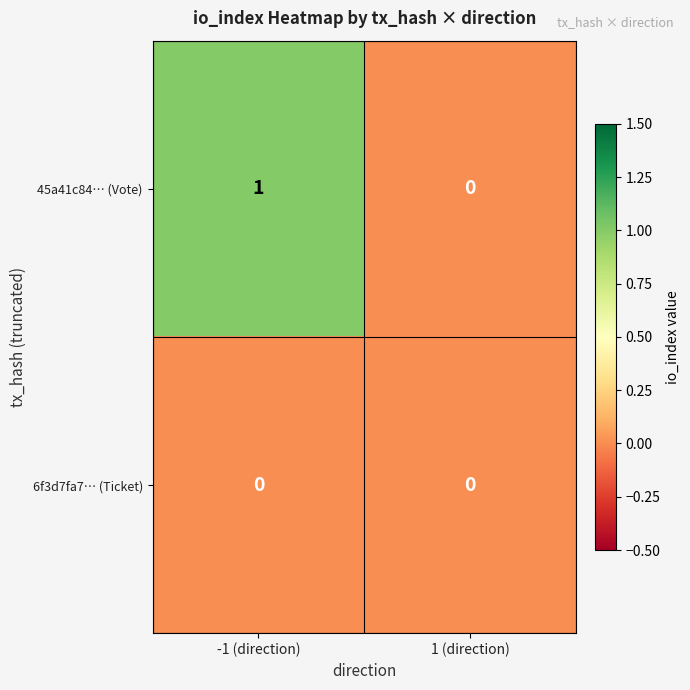

Reading right to left, list all the values displayed in this chart.

45a41c84… (Vote): 0	1
6f3d7fa7… (Ticket): 0	0